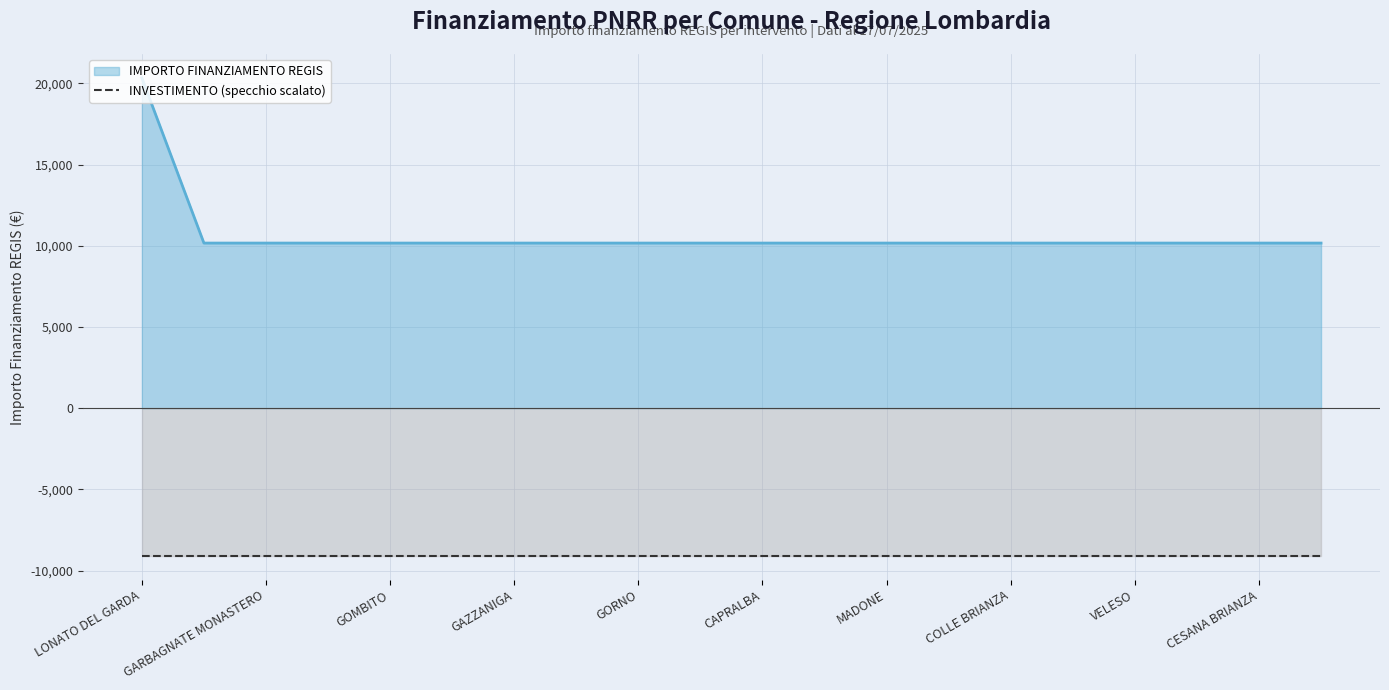

The value at GEROLA ALTA is 10172. True or false?

True